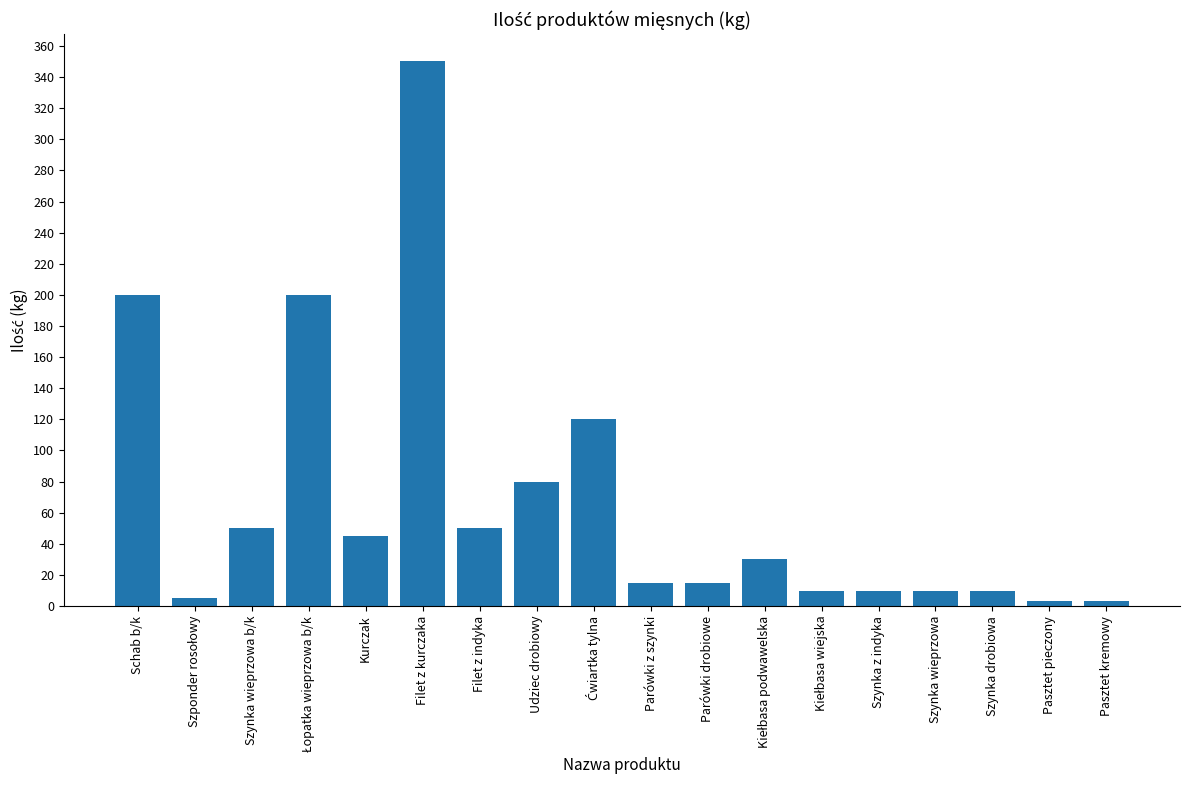

What is the minimum value shown in the chart?

3